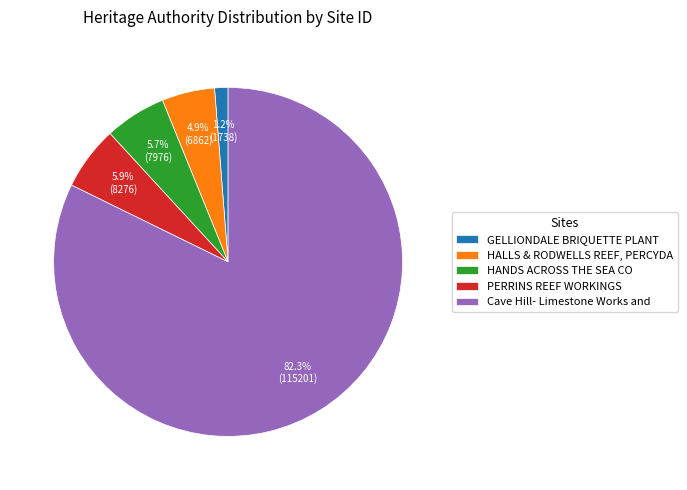

What portion of the pie excludes GELLIONDALE BRIQUETTE PLANT?

98.8%